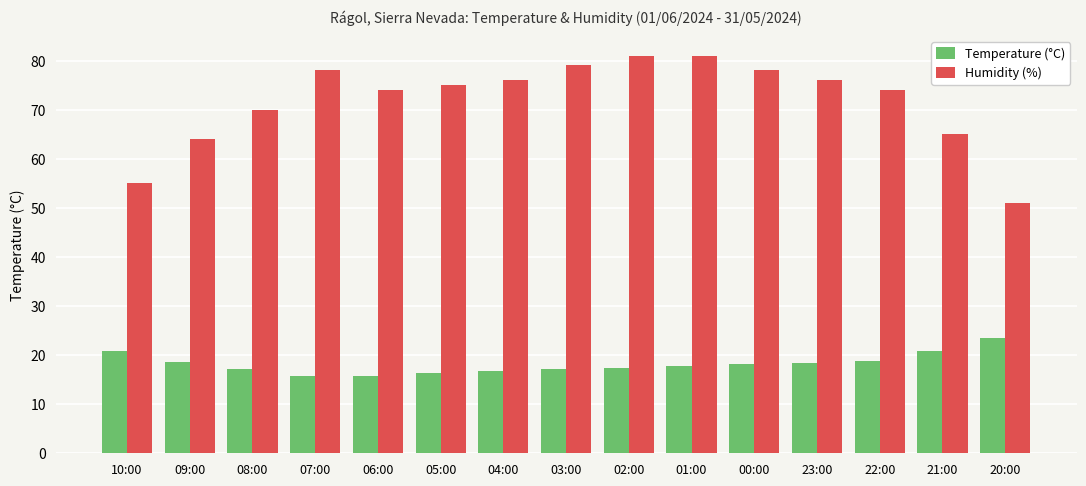

What is the total value across all series at 22:00?

92.8